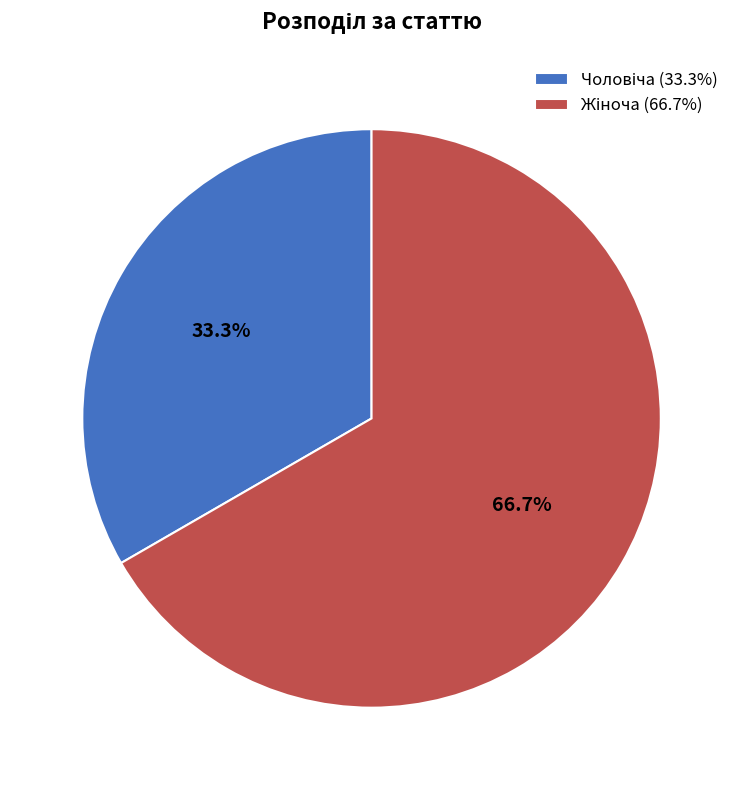

Does any single category account for the majority?

Yes